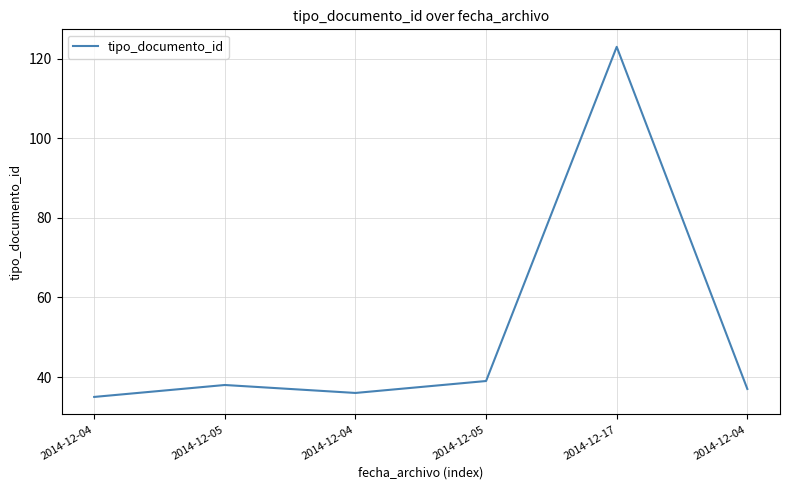

Between 2014-12-04 and 2014-12-05, which is larger?

2014-12-05